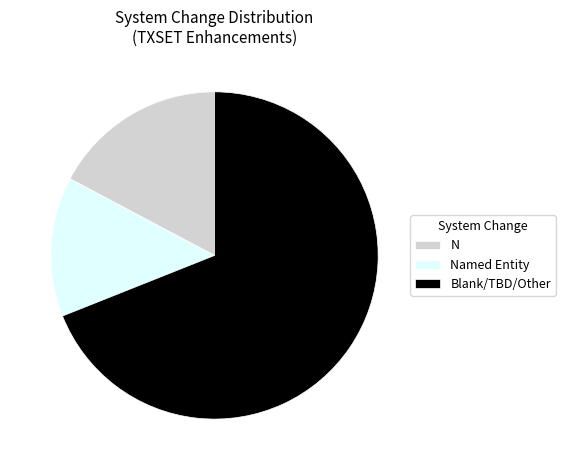

Which has a higher value, Blank/TBD/Other or Named Entity?

Blank/TBD/Other